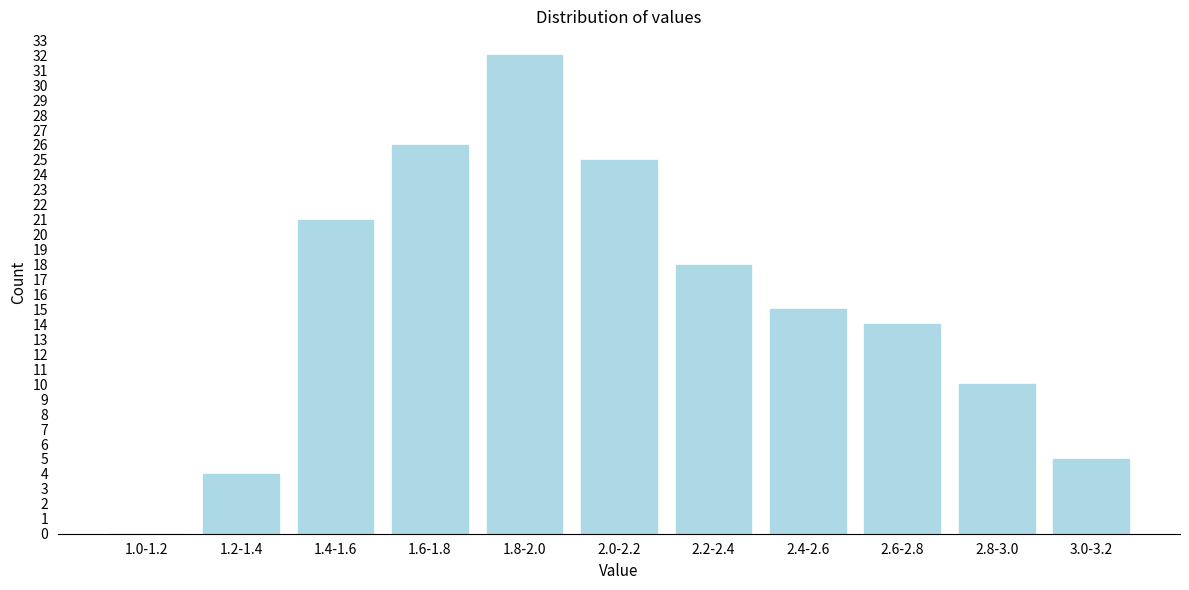

Reading left to right, list all the values displayed in this chart.

1.0-1.2=0	1.2-1.4=4	1.4-1.6=21	1.6-1.8=26	1.8-2.0=32	2.0-2.2=25	2.2-2.4=18	2.4-2.6=15	2.6-2.8=14	2.8-3.0=10	3.0-3.2=5